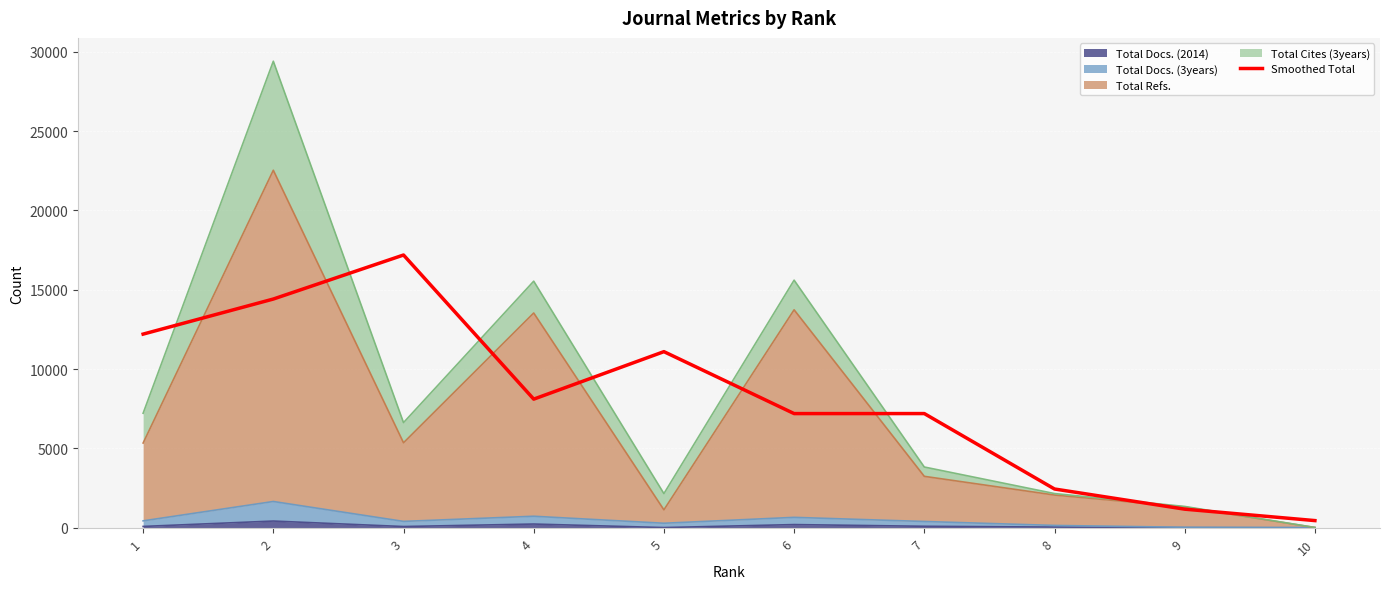

Rank the categories by value from lowest to highest.

10, 9, 8, 6, 7, 4, 5, 1, 2, 3